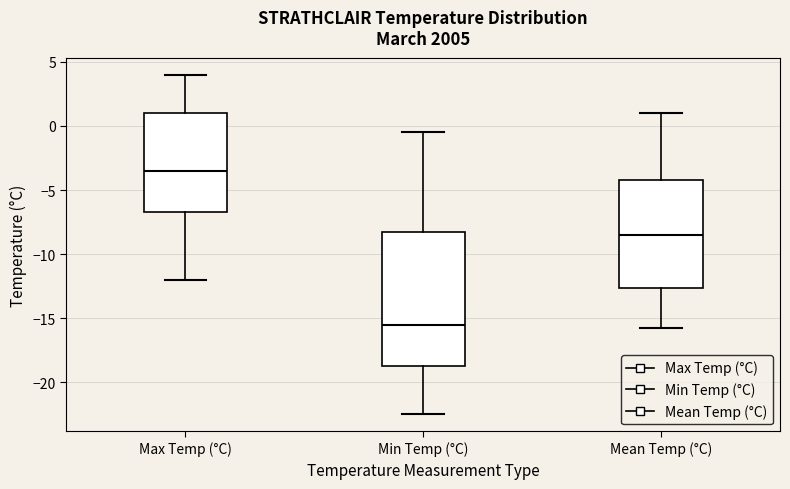

Which box is the tallest, from its lower edge to its upper edge?

Min Temp (°C)